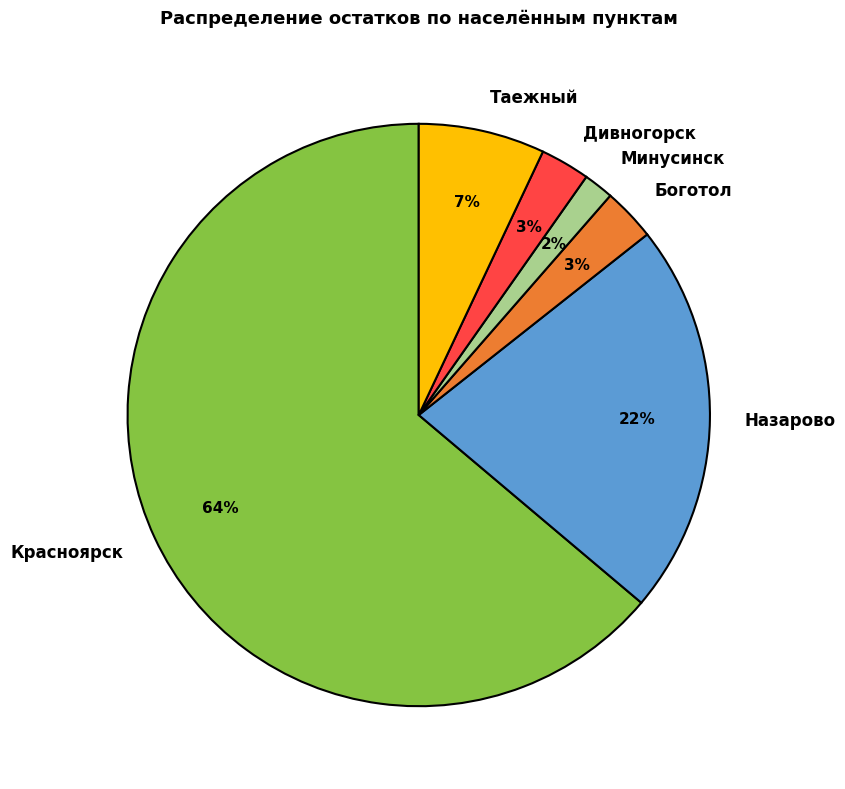

Combined, do Минусинск and Таежный account for over 50%?

No